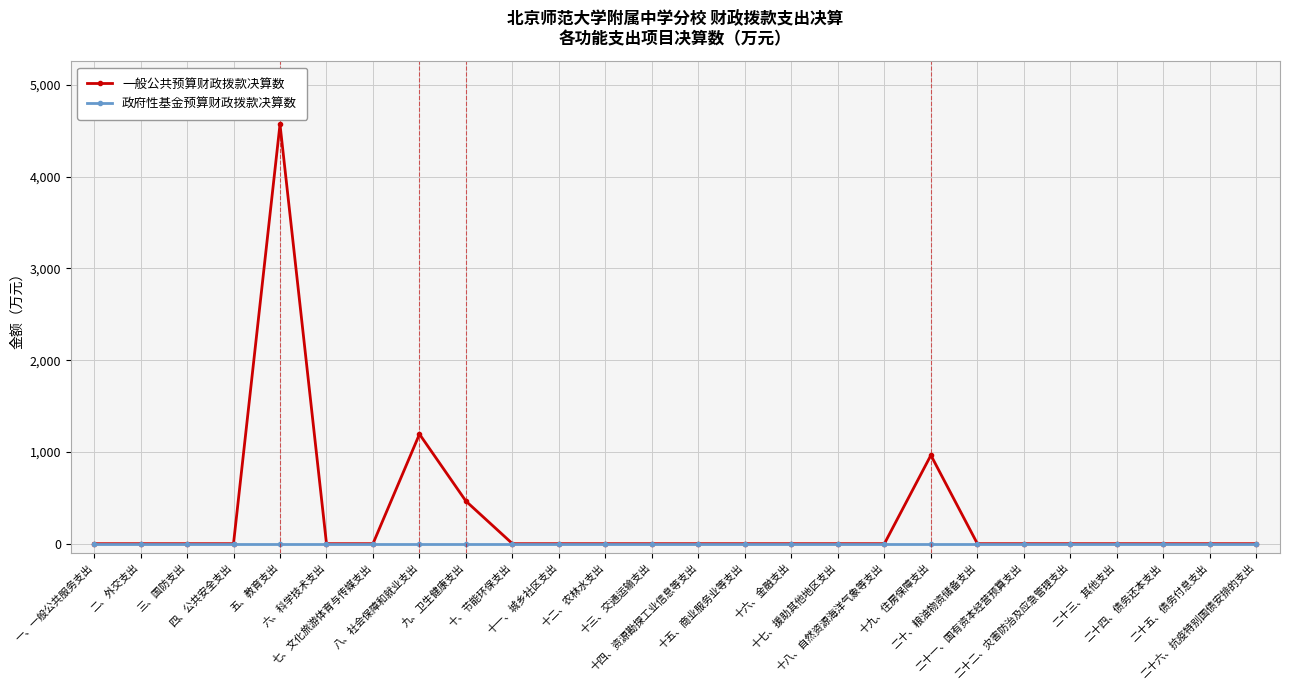

True or false: 一般公共预算财政拨款决算数 has more than 1 interior local peaks.

True